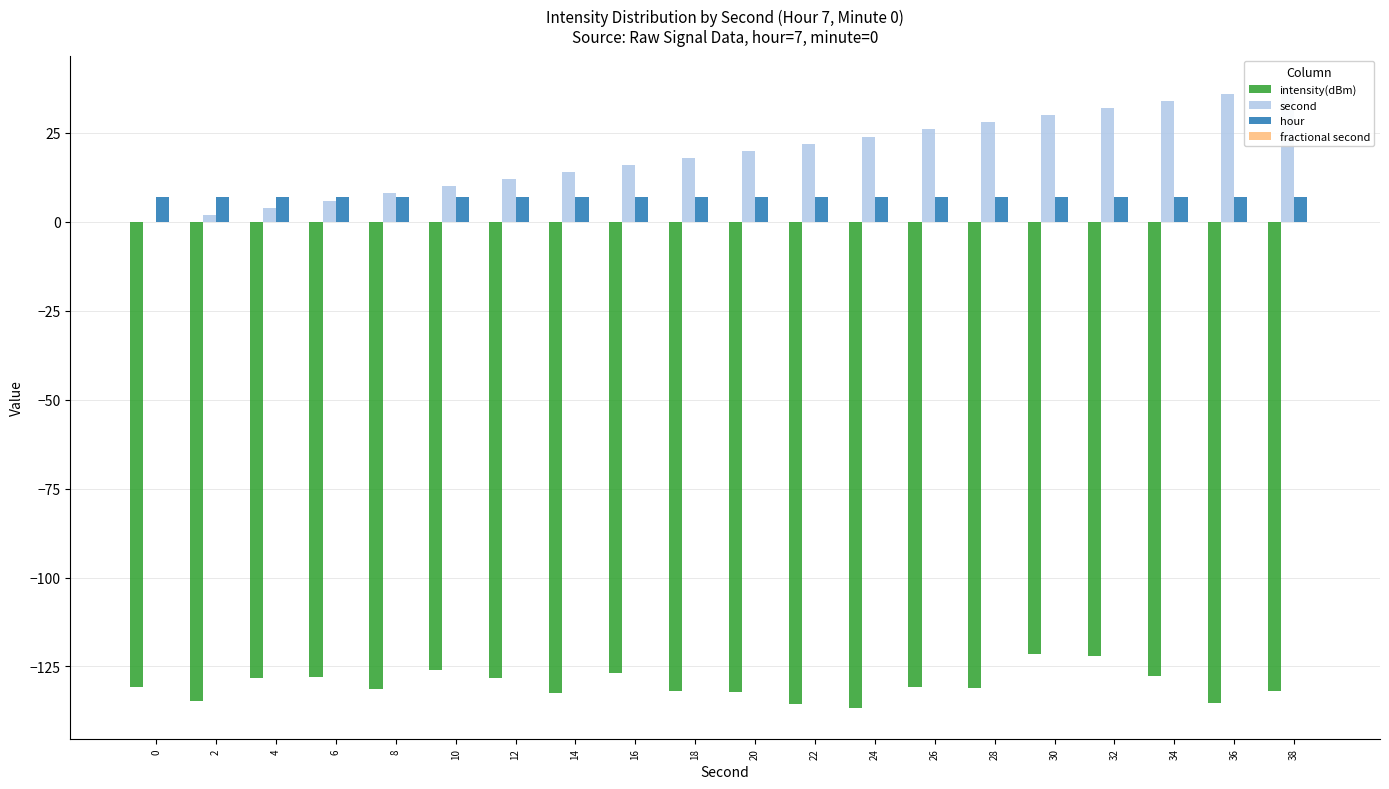

What is the total value across all series at 18?

-107.0